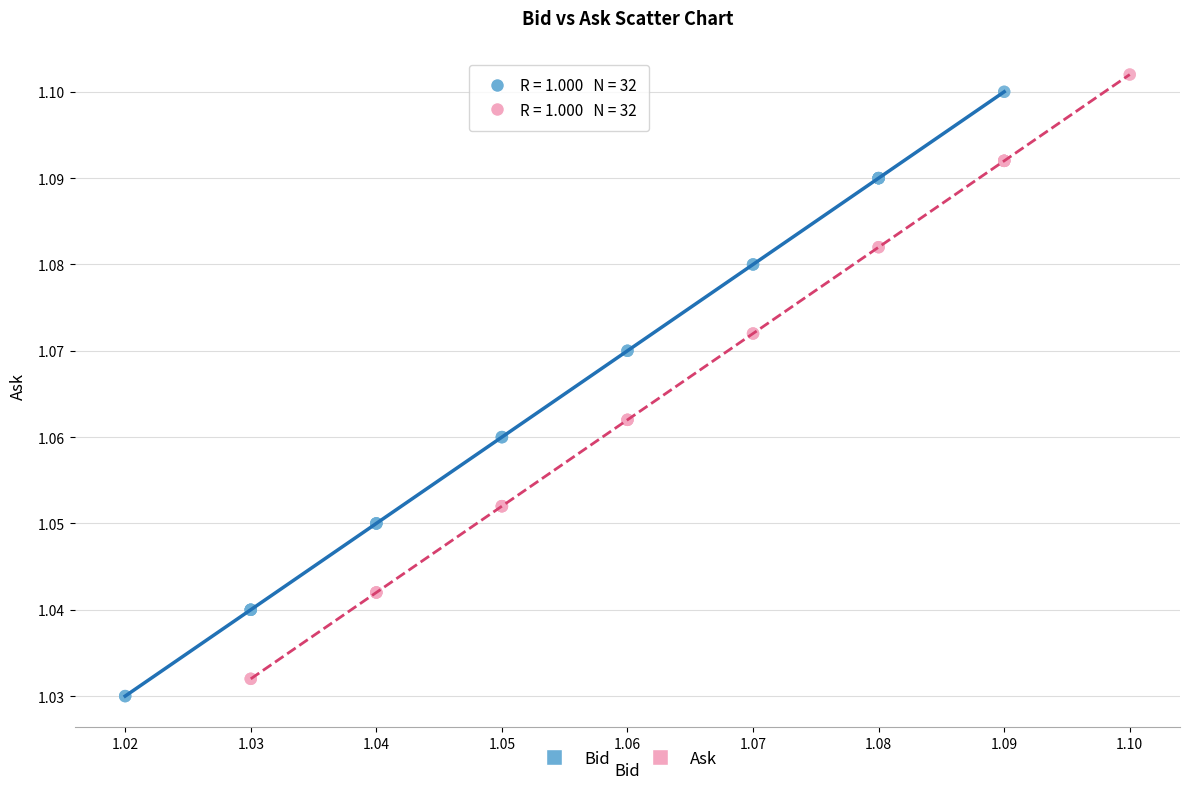

What are all the series names shown in the legend?

Bid, Ask